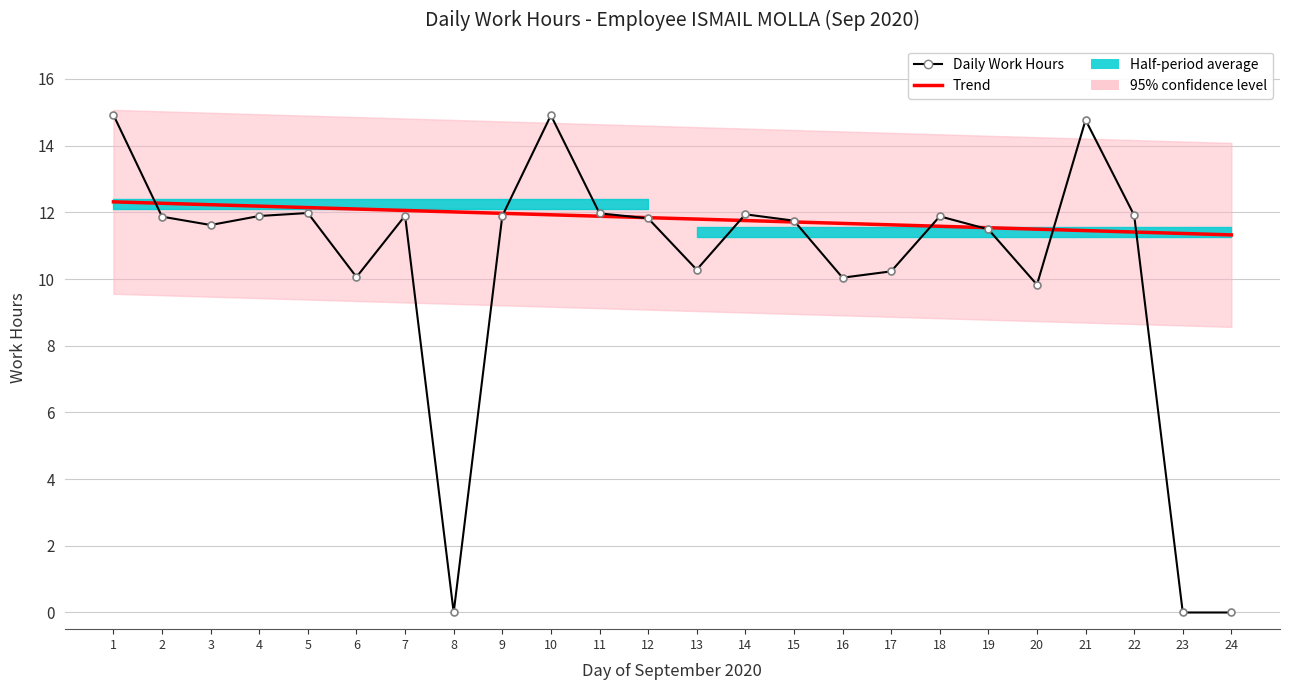

Reading left to right, what are all the values shown in this chart?

14.9	11.9	11.6	11.9	12.0	10.1	11.9	0.0	11.9	14.9	12.0	11.8	10.3	11.9	11.8	10.0	10.2	11.9	11.5	9.8	14.8	11.9	0.0	0.0